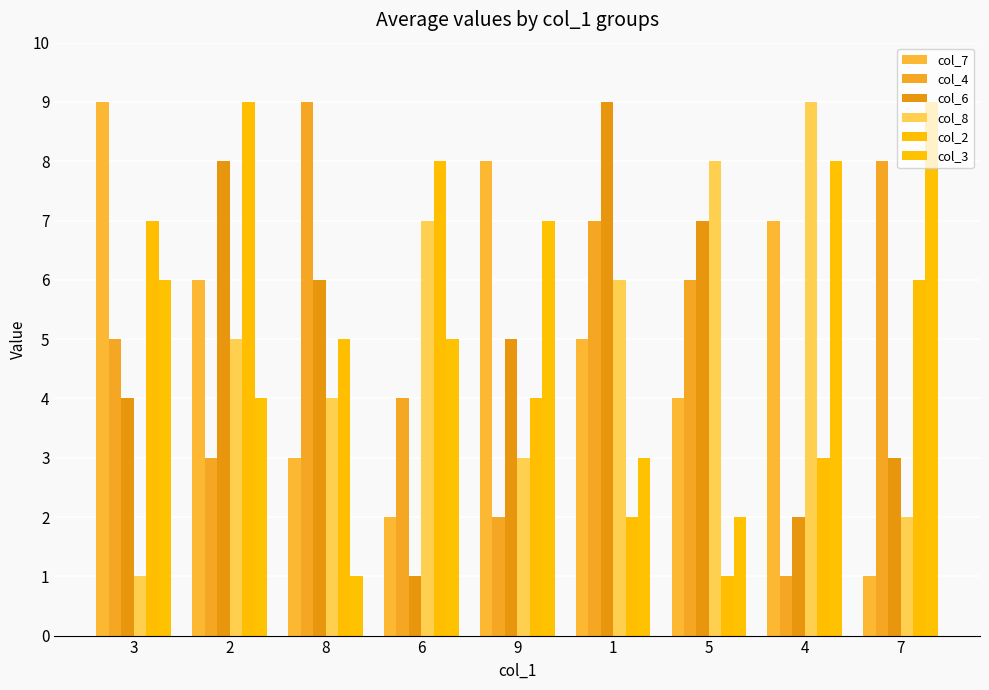

The col_4 series shows 3 at 9. True or false?

False